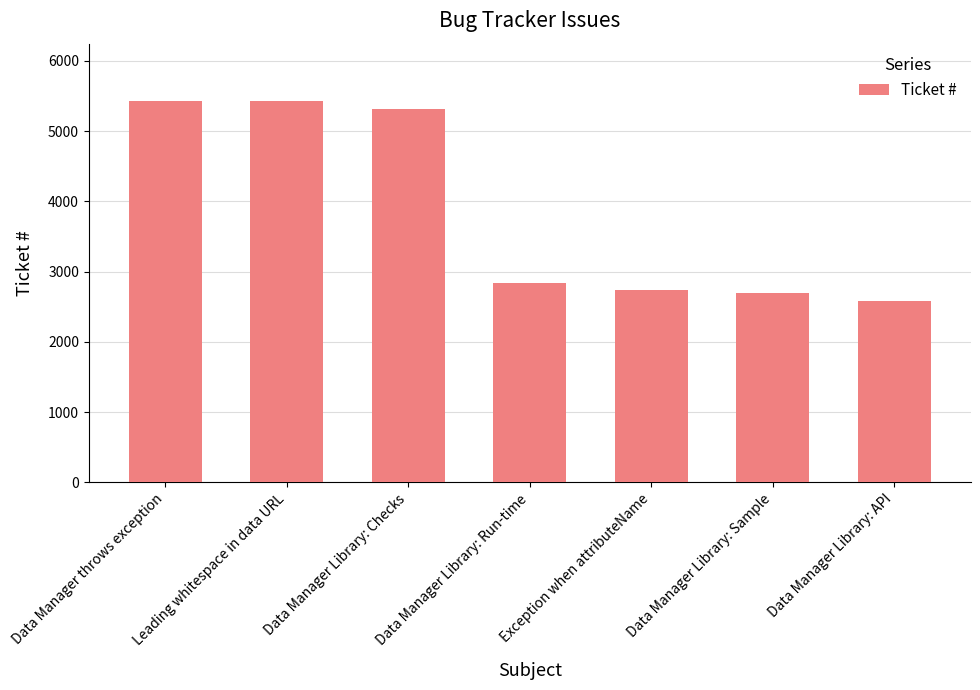

Which has a higher value, Exception when attributeName or Data Manager Library: API?

Exception when attributeName